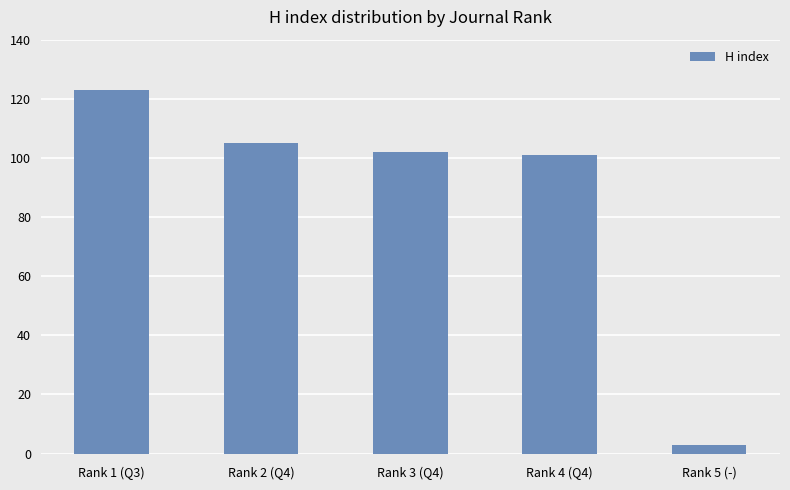

Reading right to left, transcribe all the data shown in this chart.

3	101	102	105	123